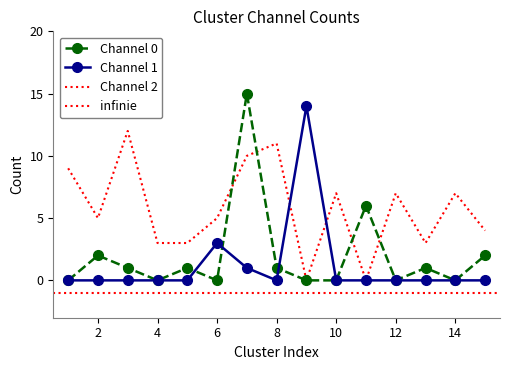

What is the average value of the Channel 2 series?

6